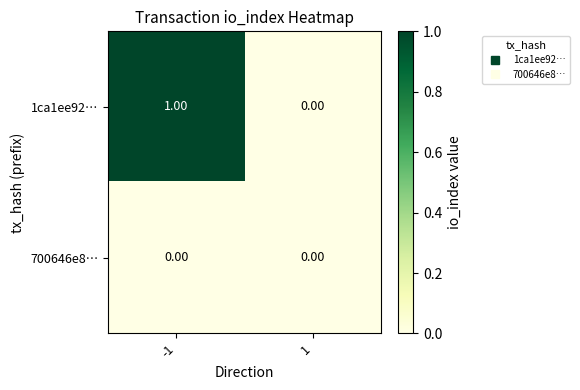

What is the greatest value displayed?

1